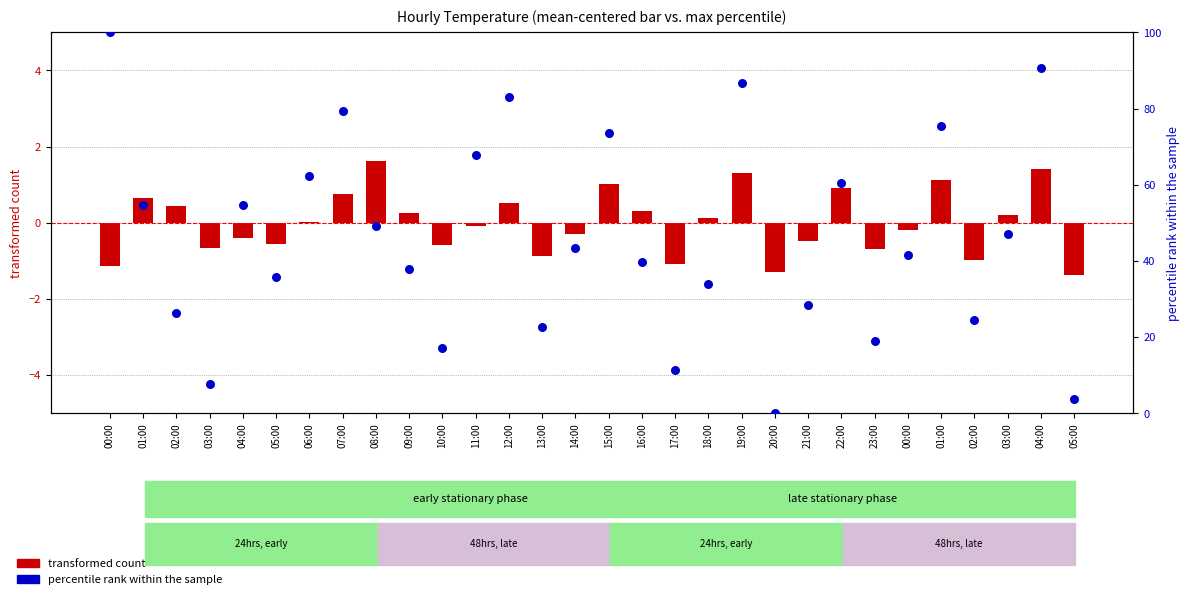

Which series contains the lowest Y value?

transformed count